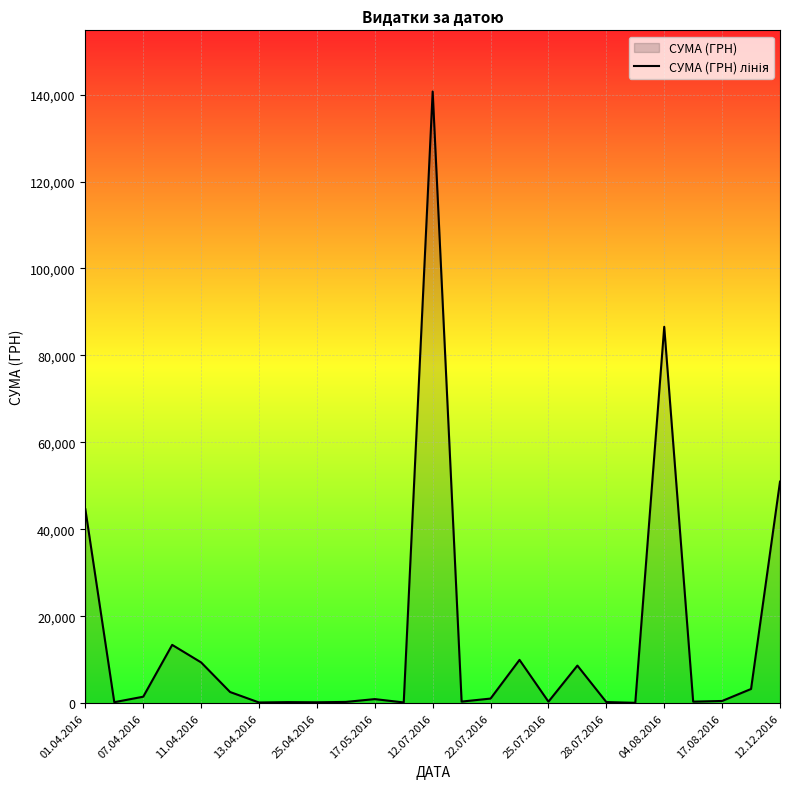

Reading left to right, extract all data points from this chart.

44633.0	238.2	1501.6	13421.3	9389.1	2581.0	173.9	253.0	215.5	302.9	949.5	180.0	140706.2	379.4	1072.3	9972.0	359.1	8661.0	265.3	97.8	86589.3	361.8	522.0	3280.0	50972.0